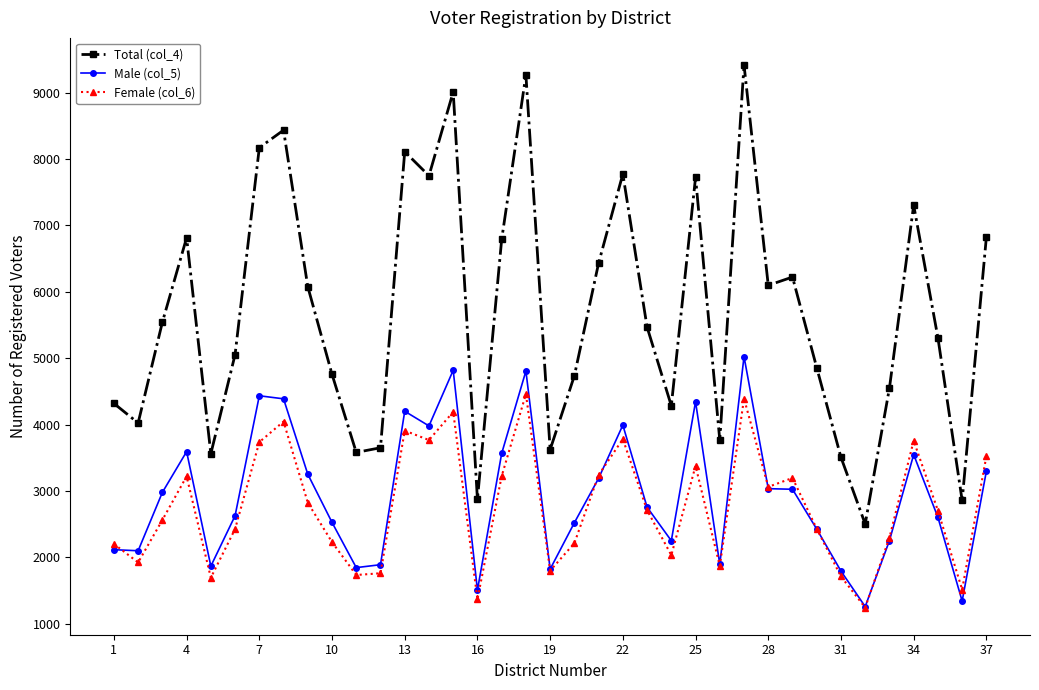

True or false: Total (col_4) has more than 1 points higher than both neighbors.

True